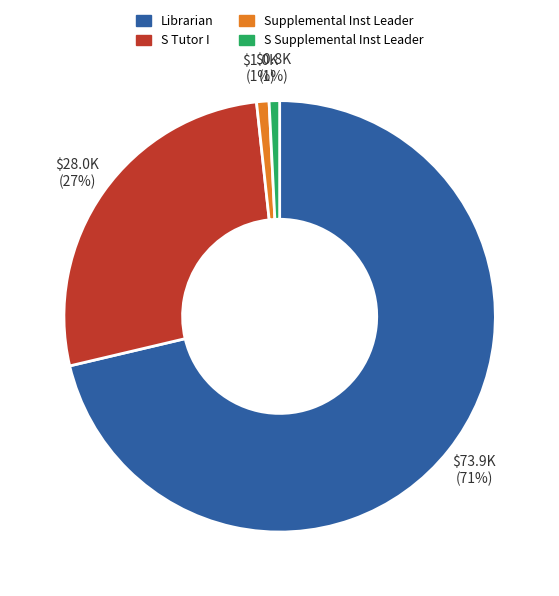

How many slices are in this pie chart?

4